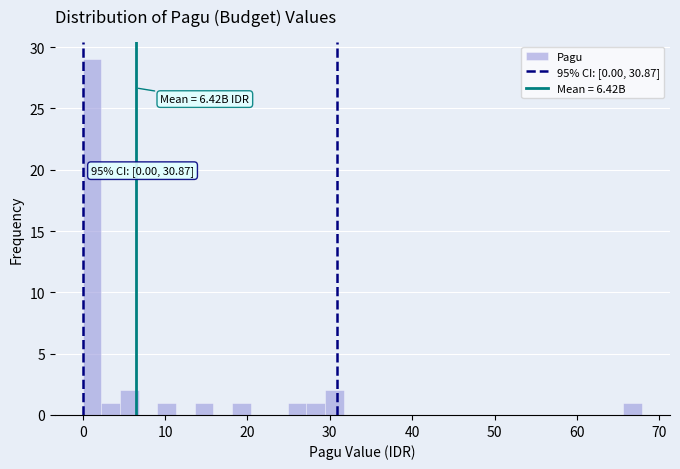

Read against the x-axis, roughly where is the centre of the tallest bar?

1